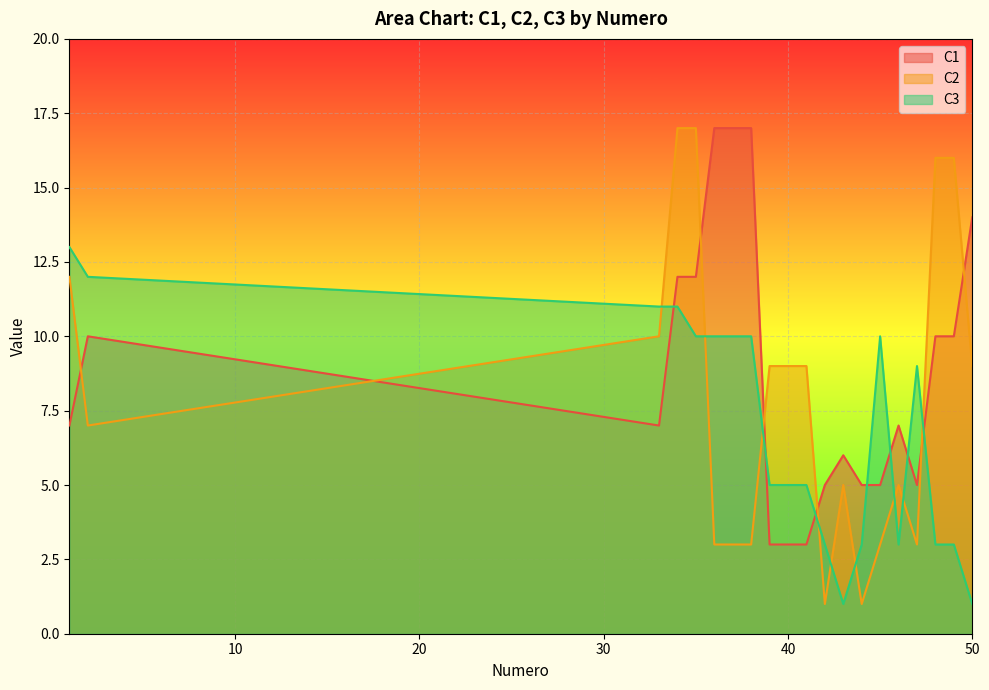

Between 40 and 48, which is larger?

48